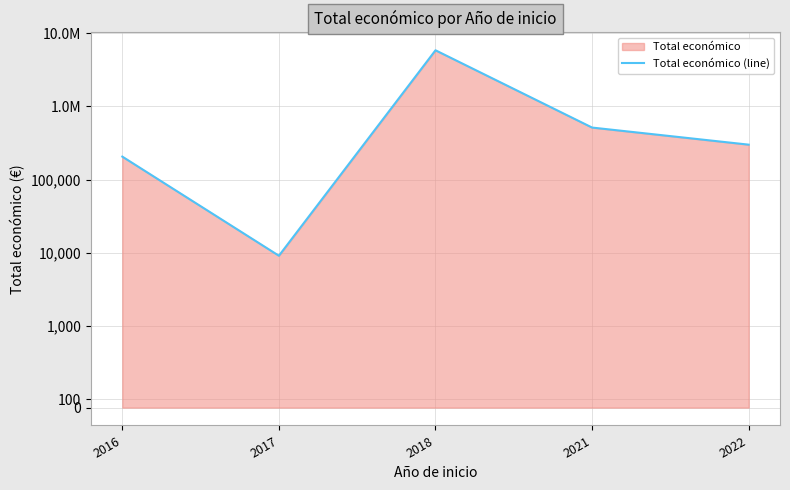

What is the difference between the second highest and minimum values?

504044